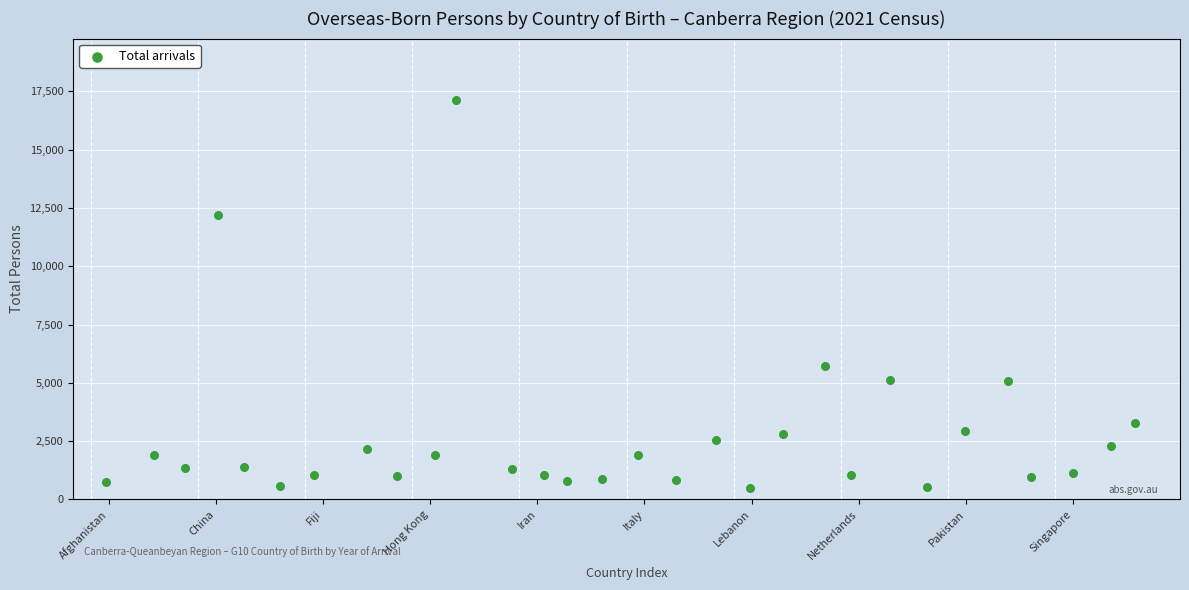

What Y value in the scatter plot is closest to 8807?

5733.0